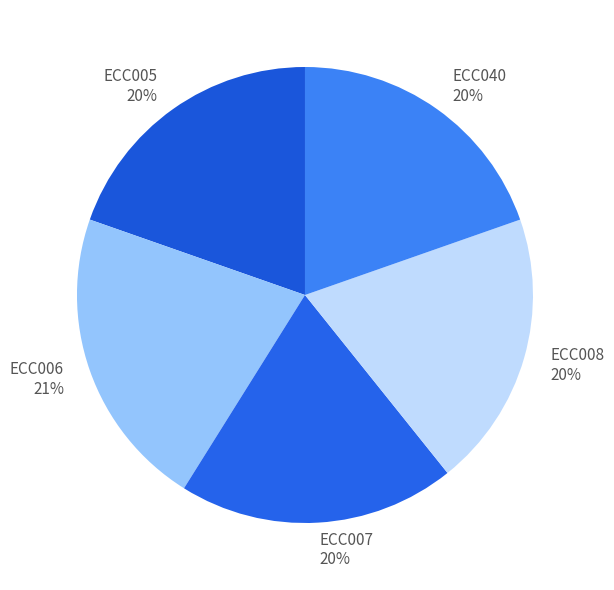

The ECC005 slice represents 20% of the pie. True or false?

True